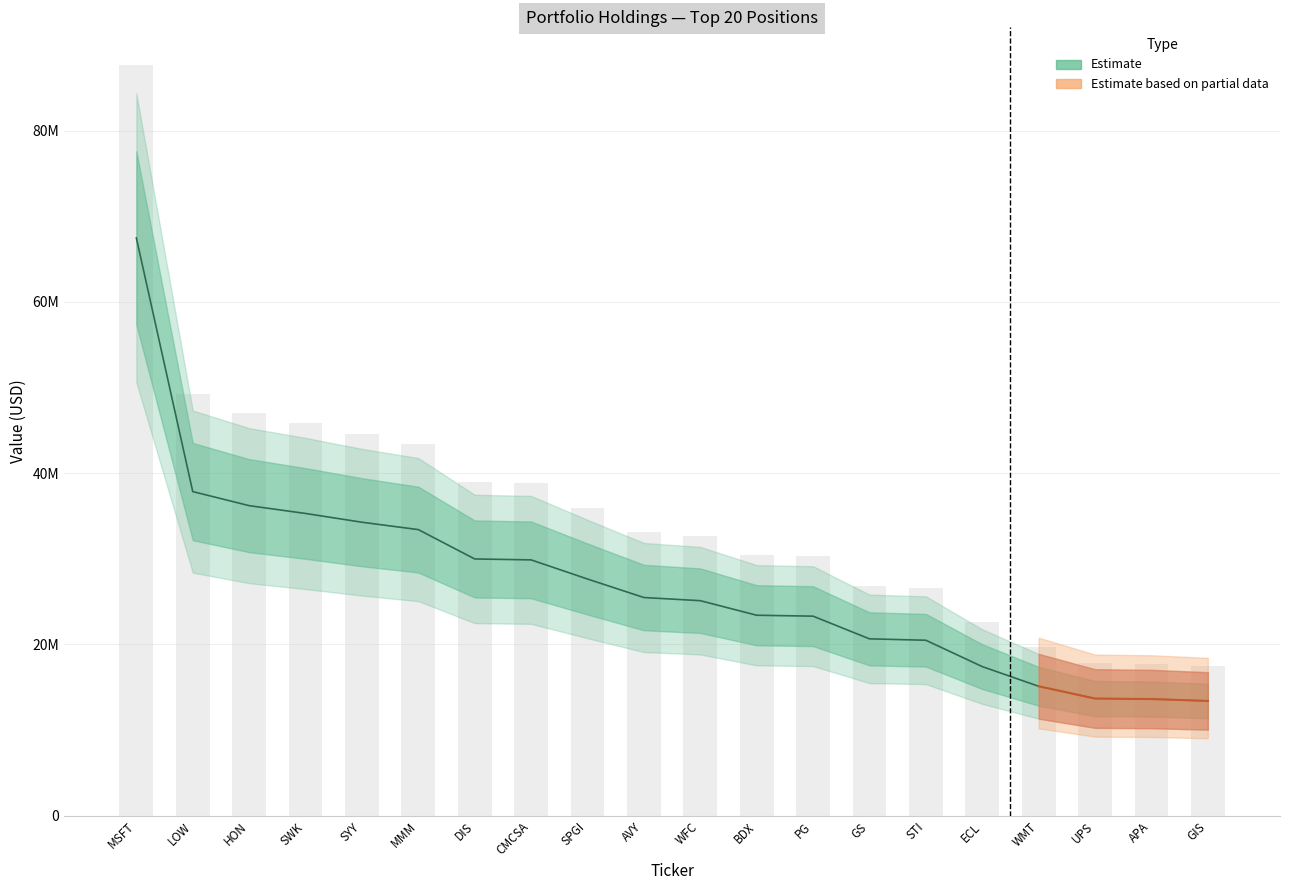

At which category does the chart reach its peak across all series?

MSFT